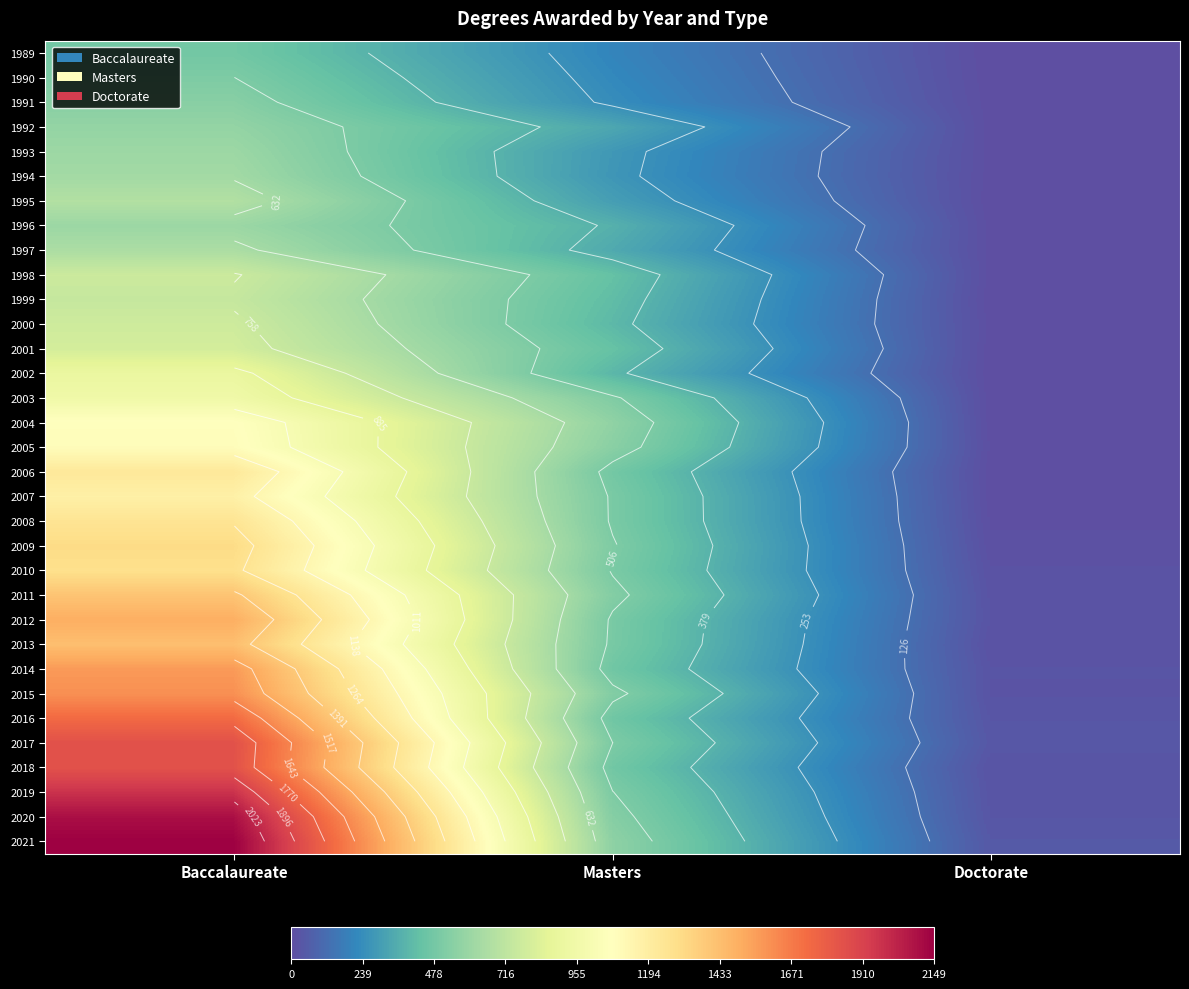

Which series changed the most between Baccalaureate and Doctorate?

2021